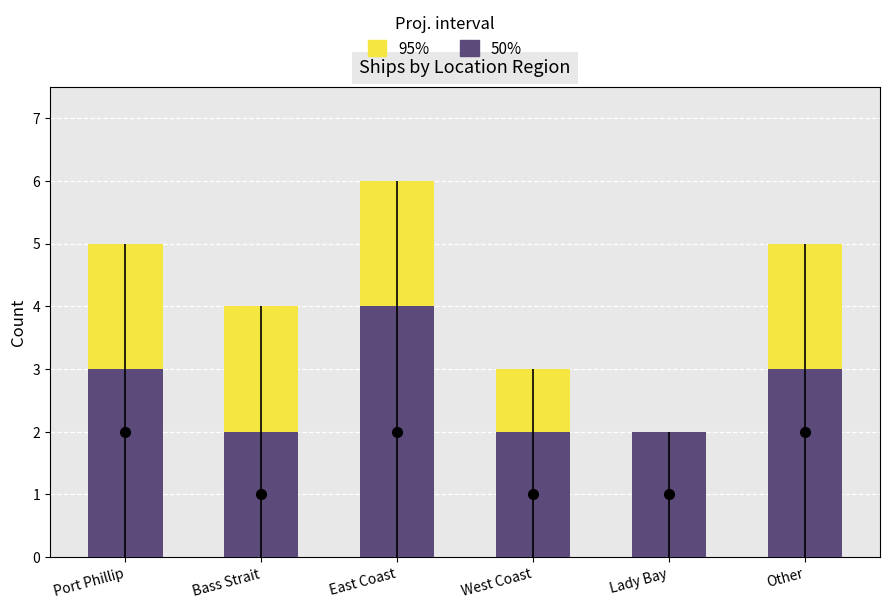

What position from the left is West Coast?

4